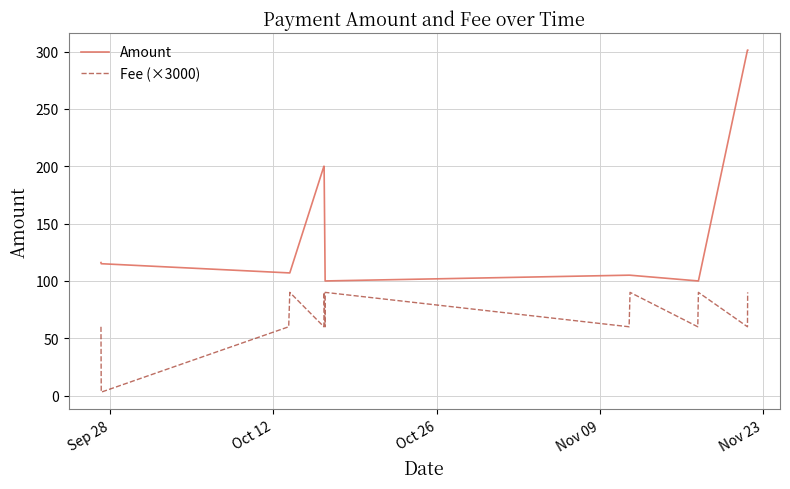

What is the difference between the maximum and minimum values in the Amount series?

201.4